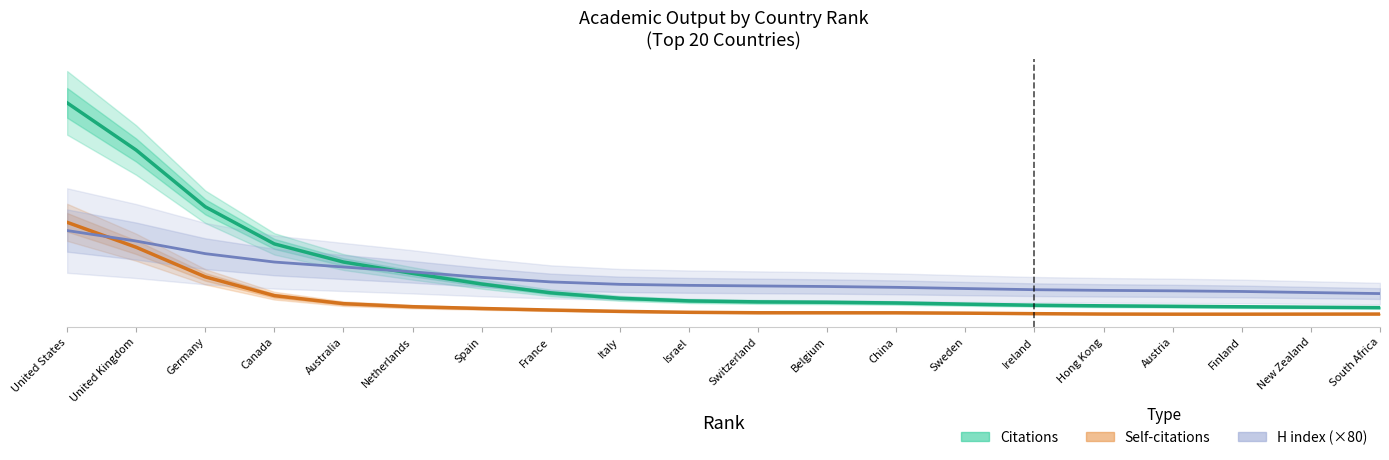

Reading right to left, extract all data points from this chart.

Citations: South Africa=2891.4	New Zealand=3039.3	Finland=3219.5	Austria=3398.2	Hong Kong=3578.9	Ireland=3818.3	Sweden=4226.4	China=4687.8	Belgium=4961.3	Switzerland=5110.3	Israel=5487.8	Italy=6499.5	France=8604.8	Spain=12012.1	Netherlands=16118.1	Australia=20521.6	Canada=27530.1	Germany=41881.6	United Kingdom=63826.6	United States=82098.4
Self-citations: South Africa=402.2	New Zealand=378.2	Finland=354.5	Austria=354.1	Hong Kong=405.4	Ireland=544.9	Sweden=744.7	China=879.9	Belgium=890.0	Switzerland=902.8	Israel=1075.5	Italy=1437.6	France=1948.0	Spain=2553.4	Netherlands=3243.6	Australia=4417.8	Canada=7516.1	Germany=14794.1	United Kingdom=26238.5	United States=35887.7
H index (×80): South Africa=8317.7	New Zealand=8721.0	Finland=9138.1	Austria=9384.7	Hong Kong=9557.7	Ireland=9820.4	Sweden=10262.8	China=10733.3	Belgium=11053.5	Switzerland=11271.5	Israel=11502.2	Italy=11896.7	France=12830.2	Spain=14578.9	Netherlands=16724.0	Australia=18600.8	Canada=20517.4	Germany=23758.9	United Kingdom=28631.7	United States=32698.8